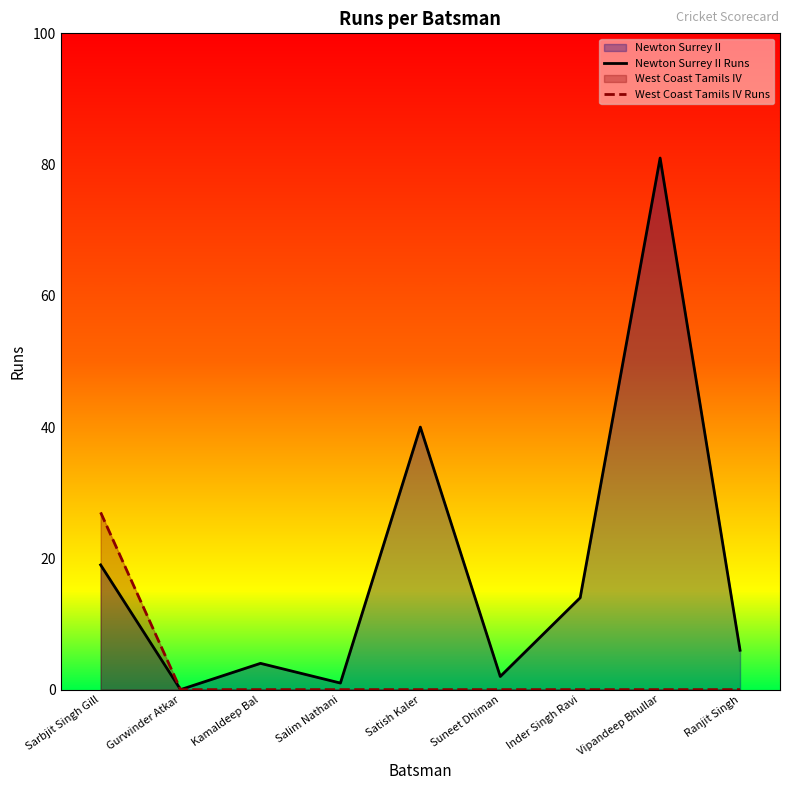

Does the chart display data point markers on the line(s)?

No